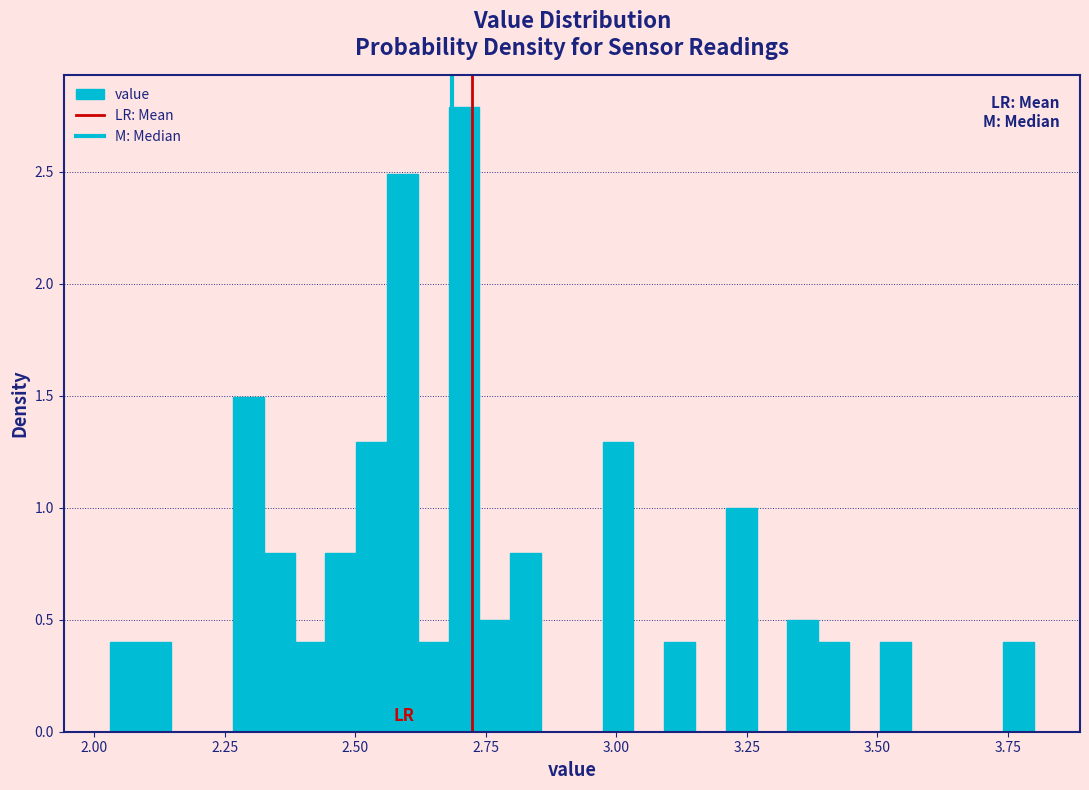

Around what value on the x-axis is the tallest bar? Give the approximate position of its centre, as read against the axis.

2.70